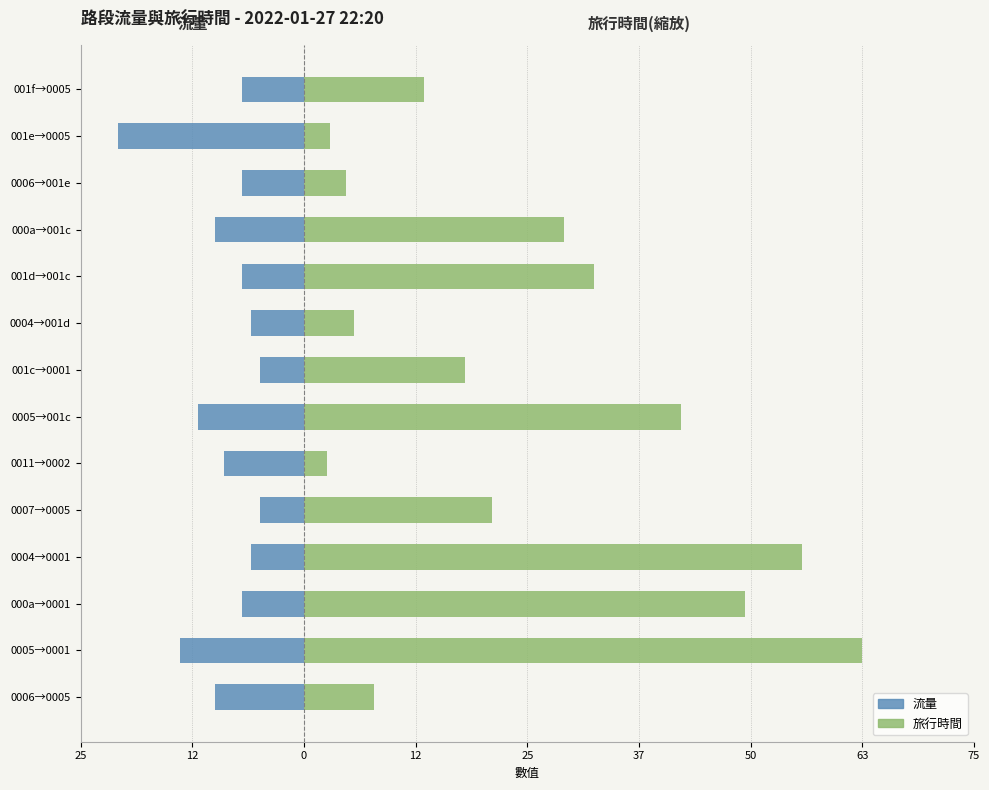

List the series in order of their overall mean, lowest first.

流量, 旅行時間